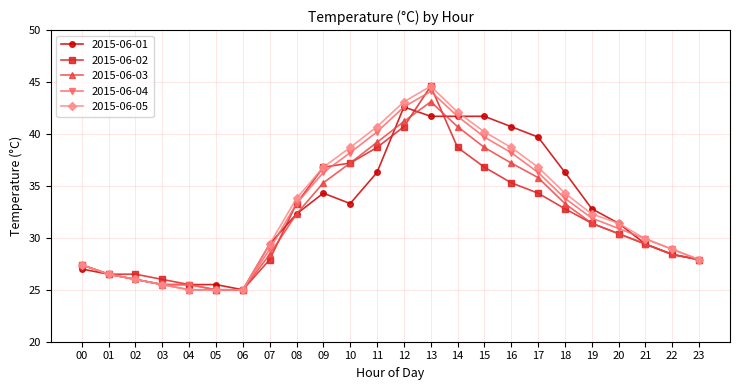

True or false: 2015-06-01 has more than 0 points higher than both neighbors.

True